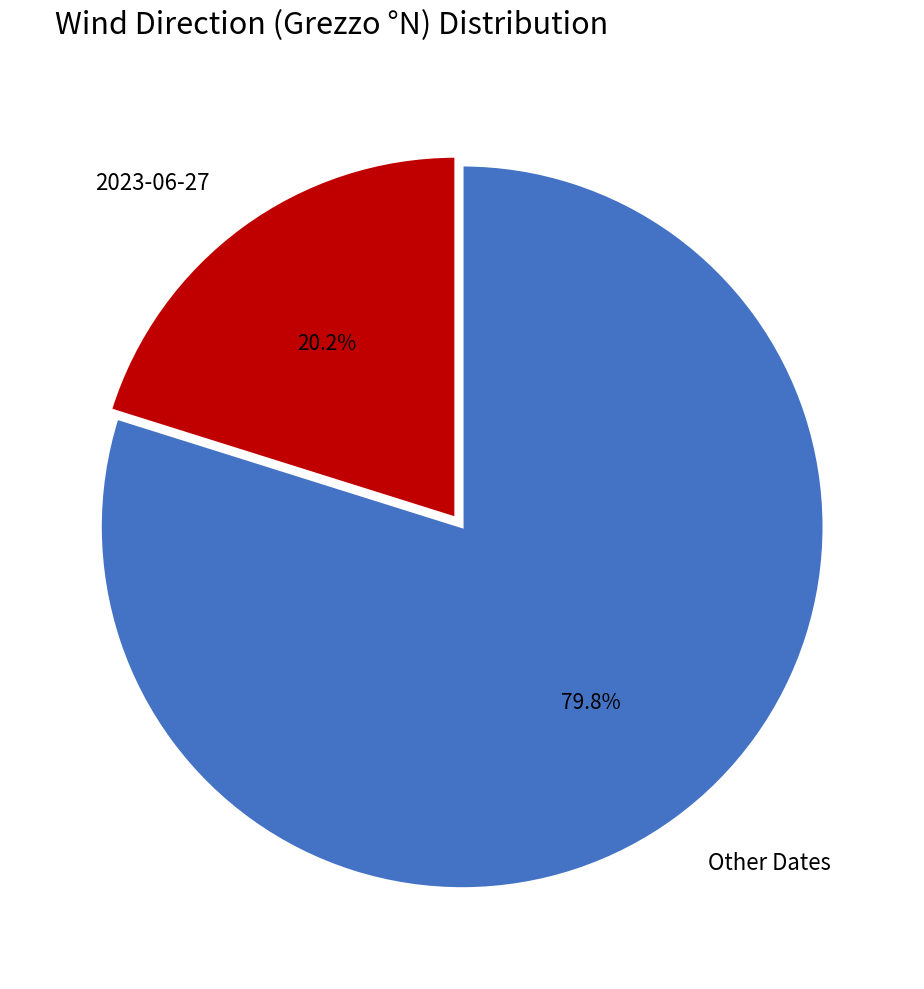

Rank the categories by value from lowest to highest.

2023-06-27, Other Dates